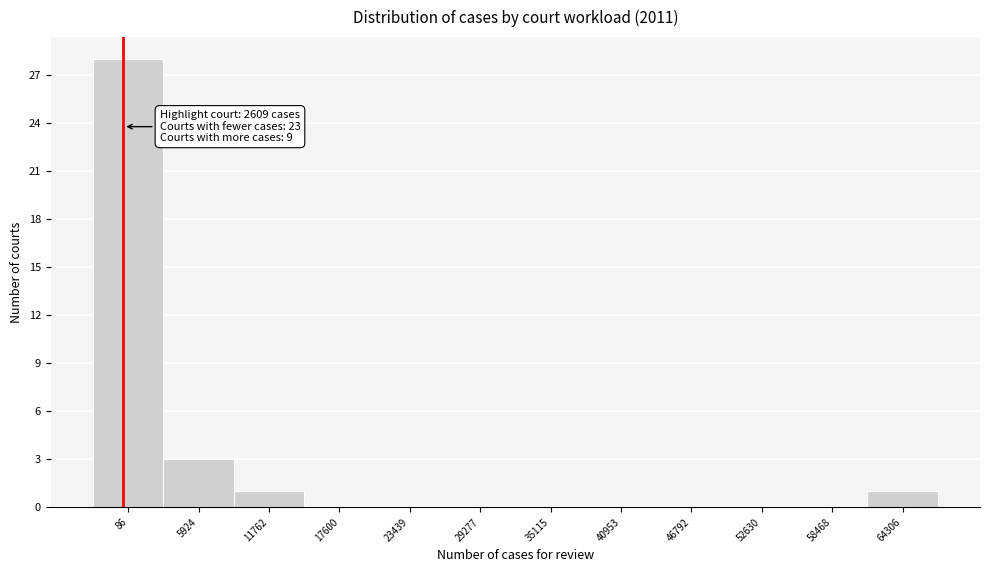

Reading right to left, transcribe all the data shown in this chart.

64306=1	58468=0	52630=0	46792=0	40953=0	35115=0	29277=0	23439=0	17600=0	11762=1	5924=3	86=28